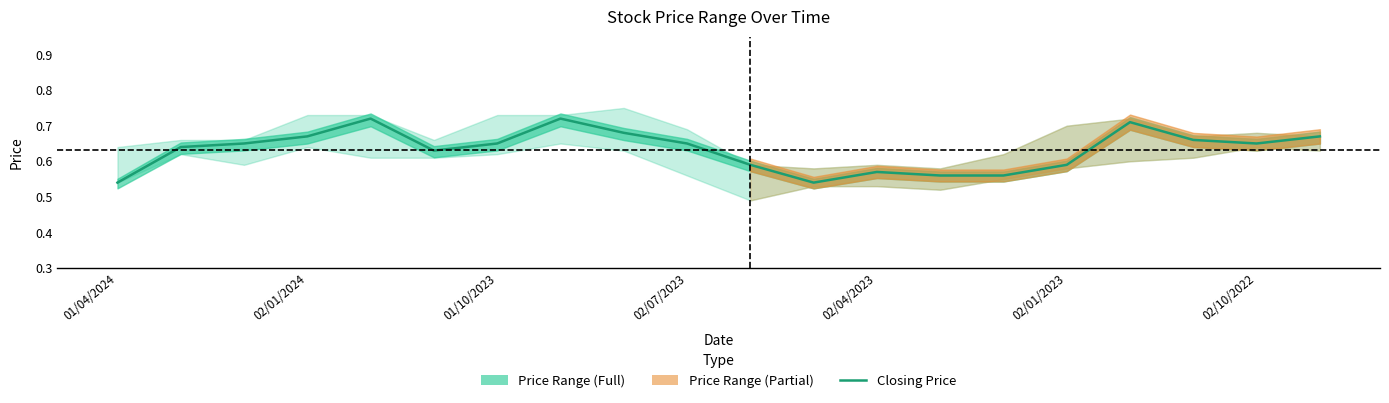

How many data points does each series have?

20